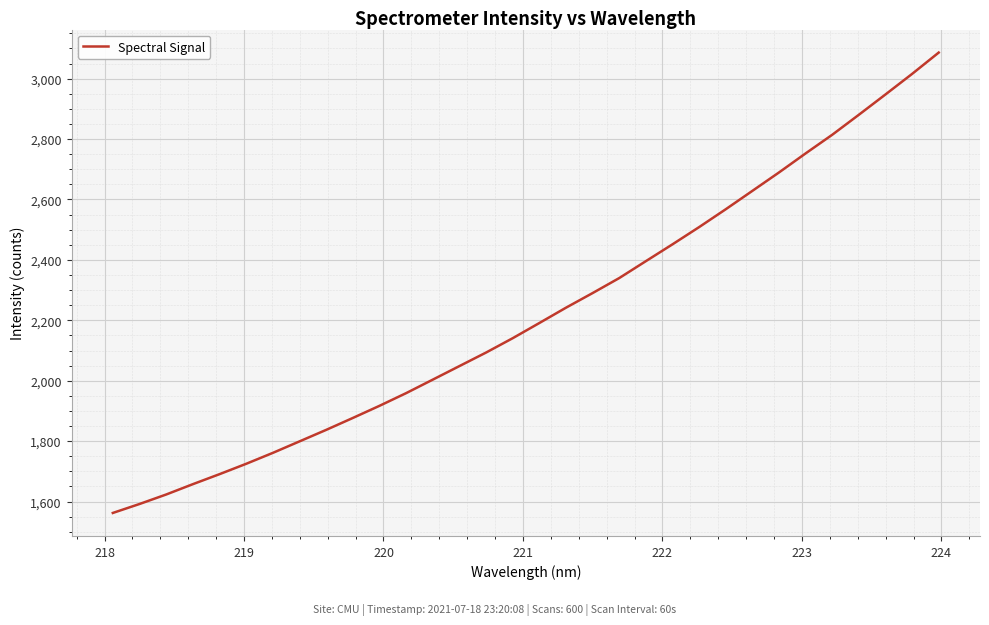

What is the greatest value displayed?

3086.3